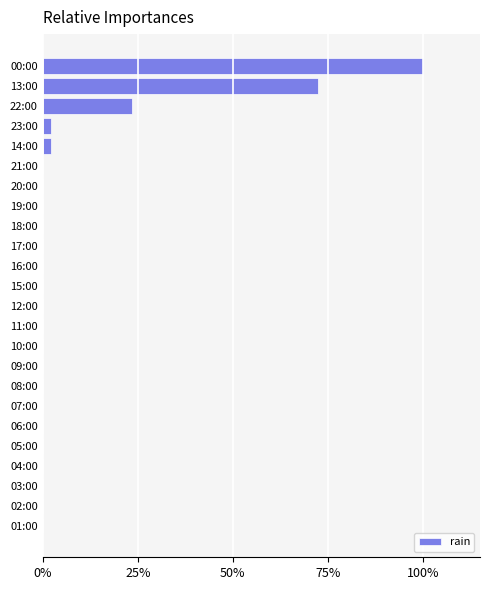

Are the bars horizontal?

Yes